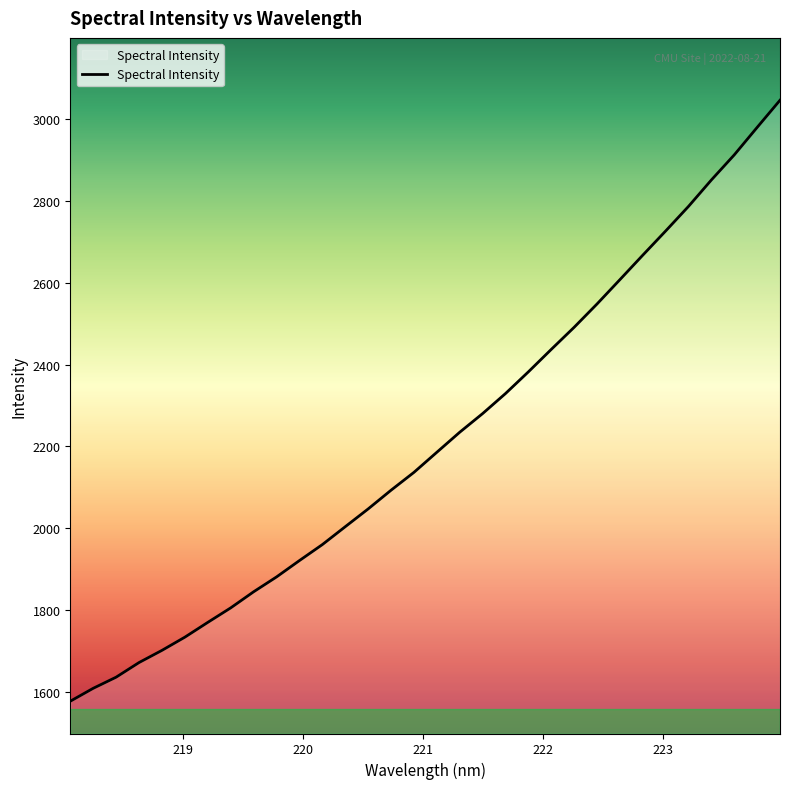

What is the difference between the maximum and minimum values?

1468.4